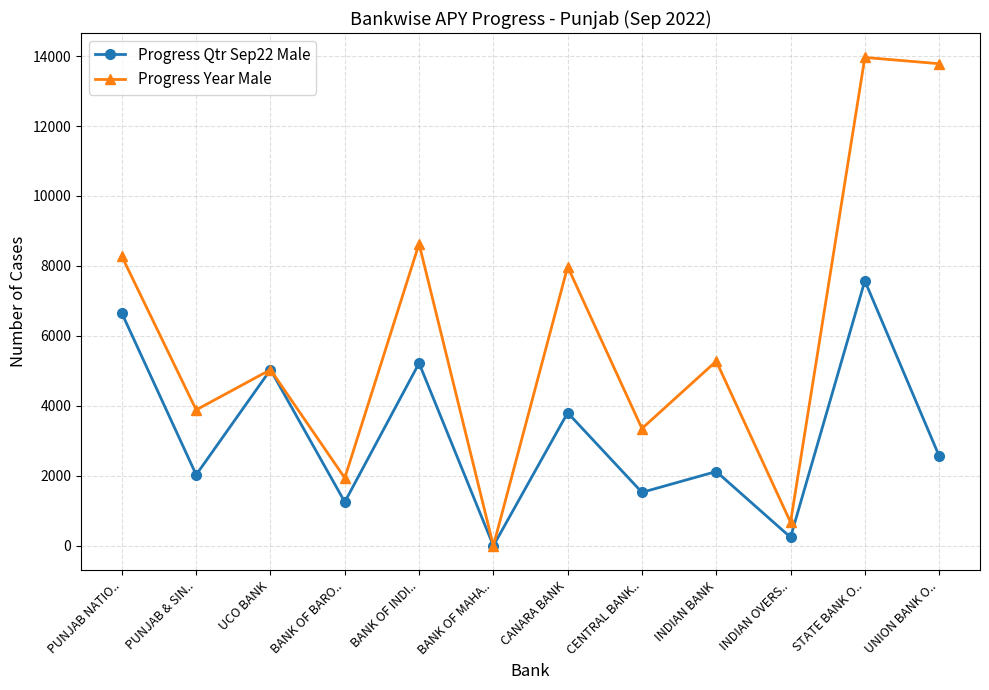

What are all the series names shown in the legend?

Progress Qtr Sep22 Male, Progress Year Male